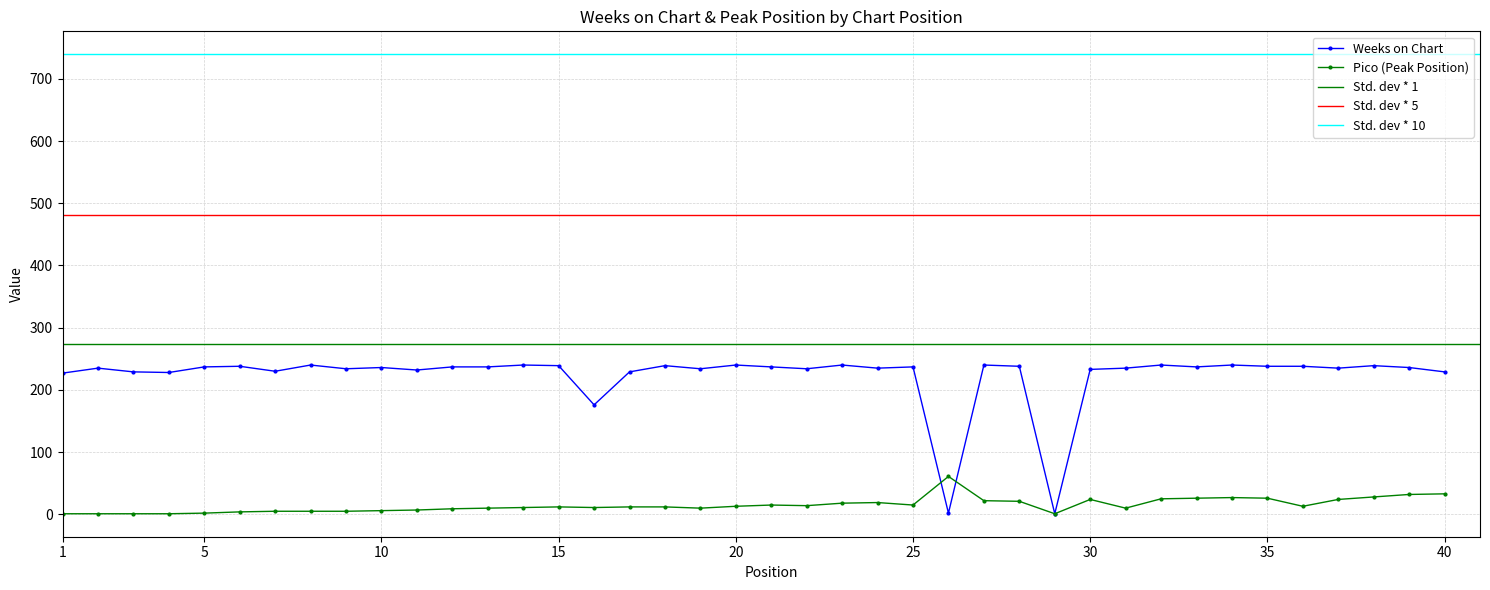

How many values in the Weeks on Chart series are below 237?

20